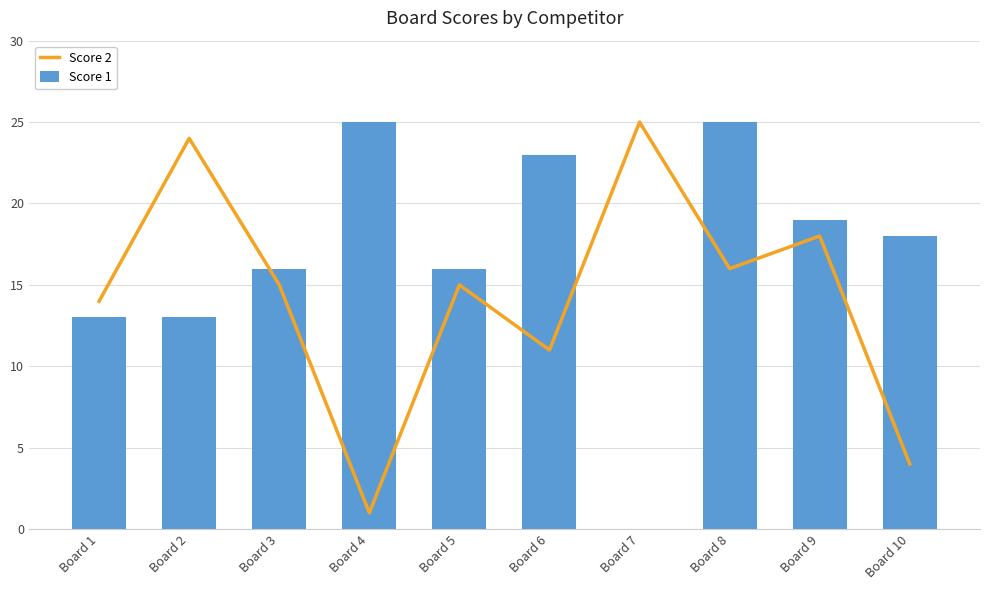

Which series changed the most between Board 7 and Board 9?

Score 1